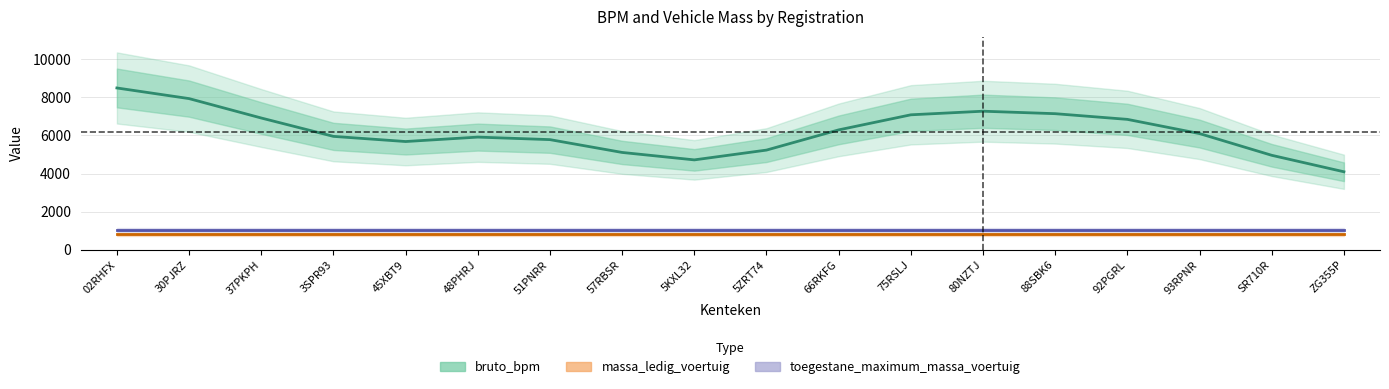

What is the difference between the highest and lowest values at SR710R?

4162